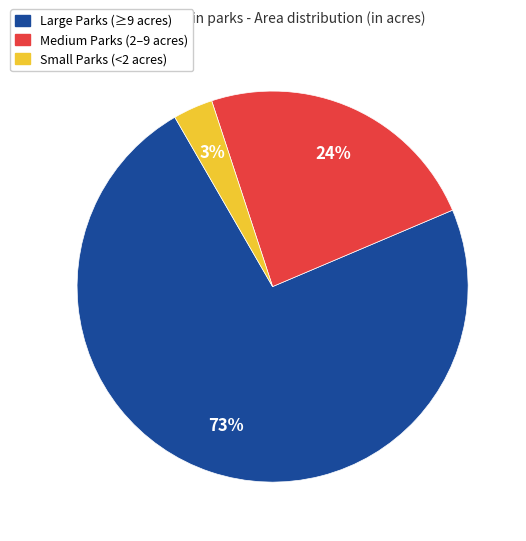

To the nearest percent, what is the difference between the largest and smallest slice percentages?

70%